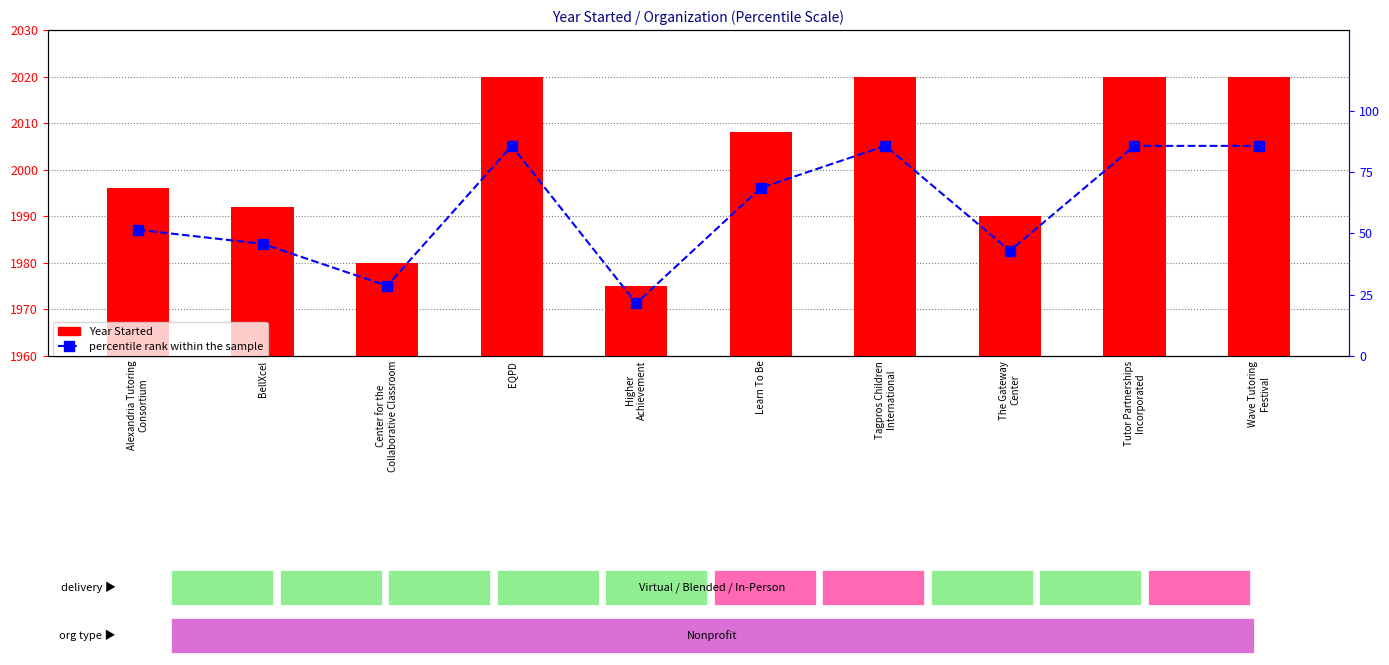

Count the number of data series in this chart.

2